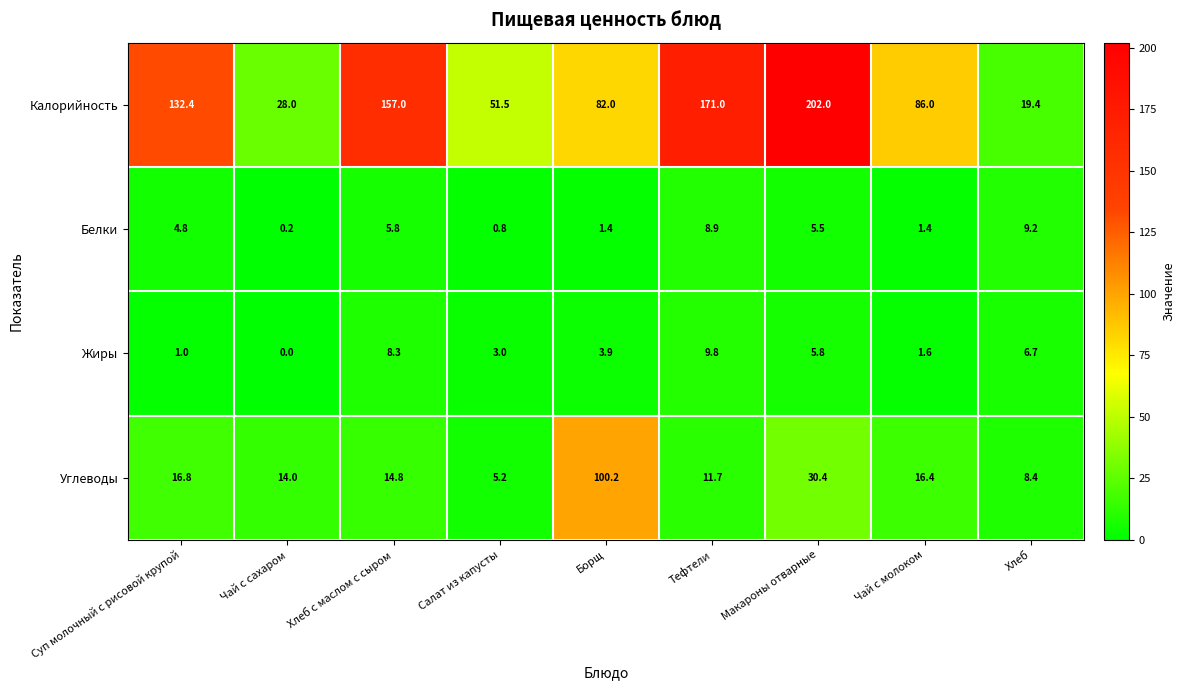

Which series has the largest total across all categories?

Калорийность